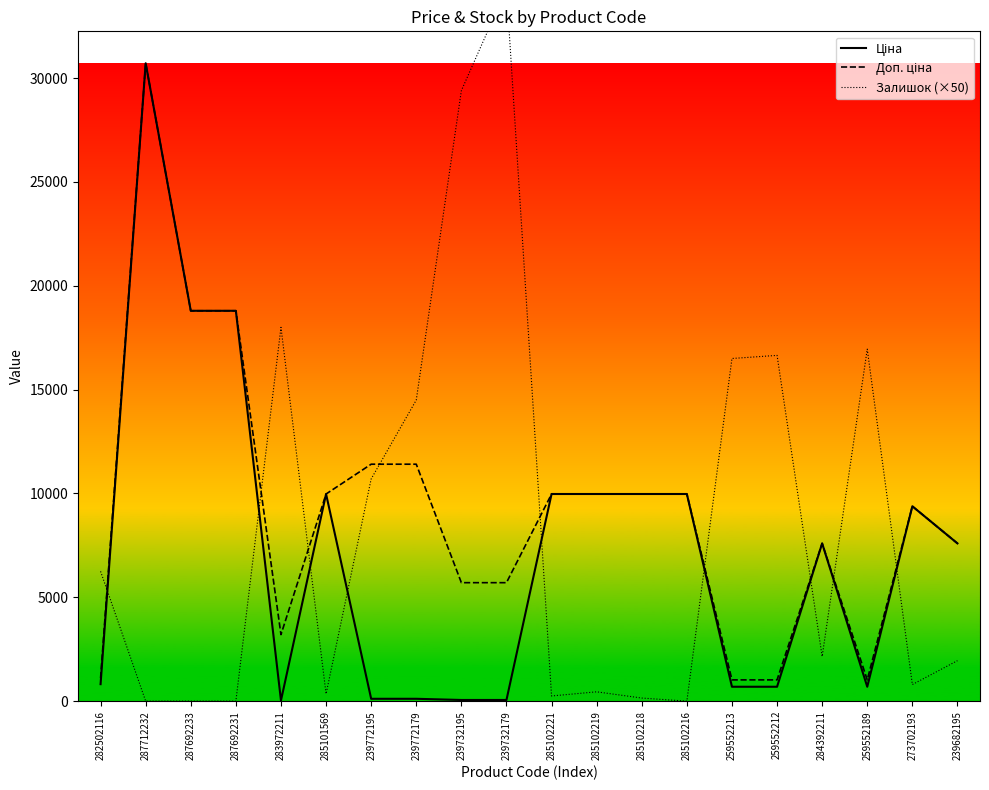

What is the label of the 19th point from the right?

287712232